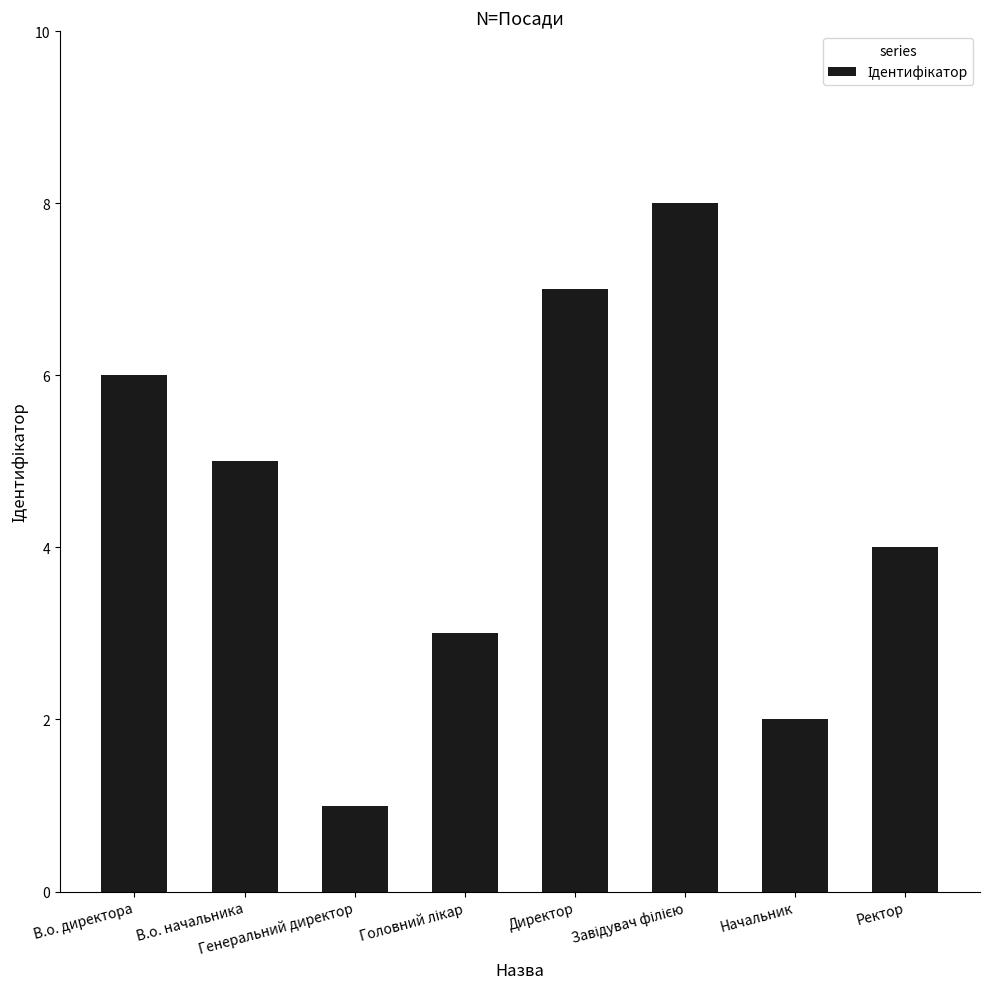

What is the difference between the values at В.о. директора and Генеральний директор?

5